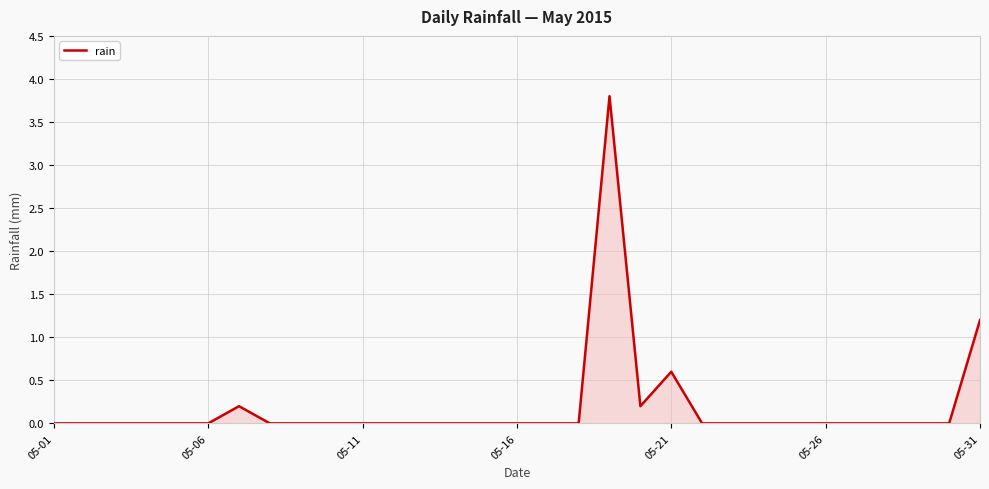

What is the greatest value displayed?

3.8